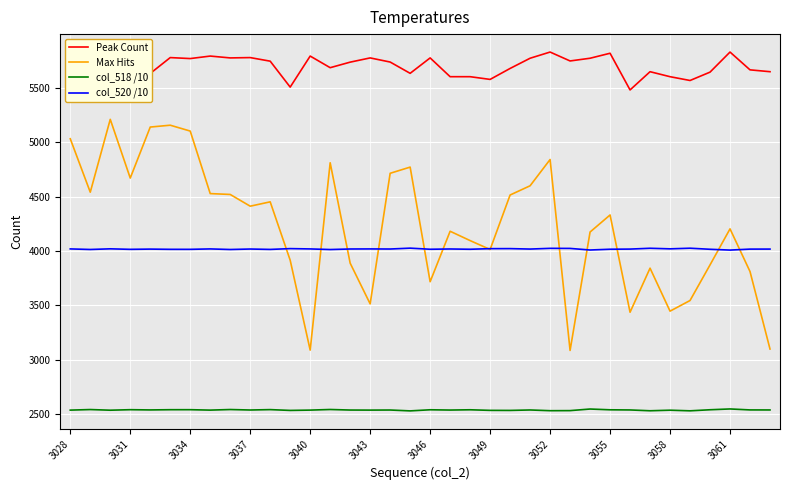

List the series in order of their peak value, lowest first.

col_518 /10, col_520 /10, Max Hits, Peak Count